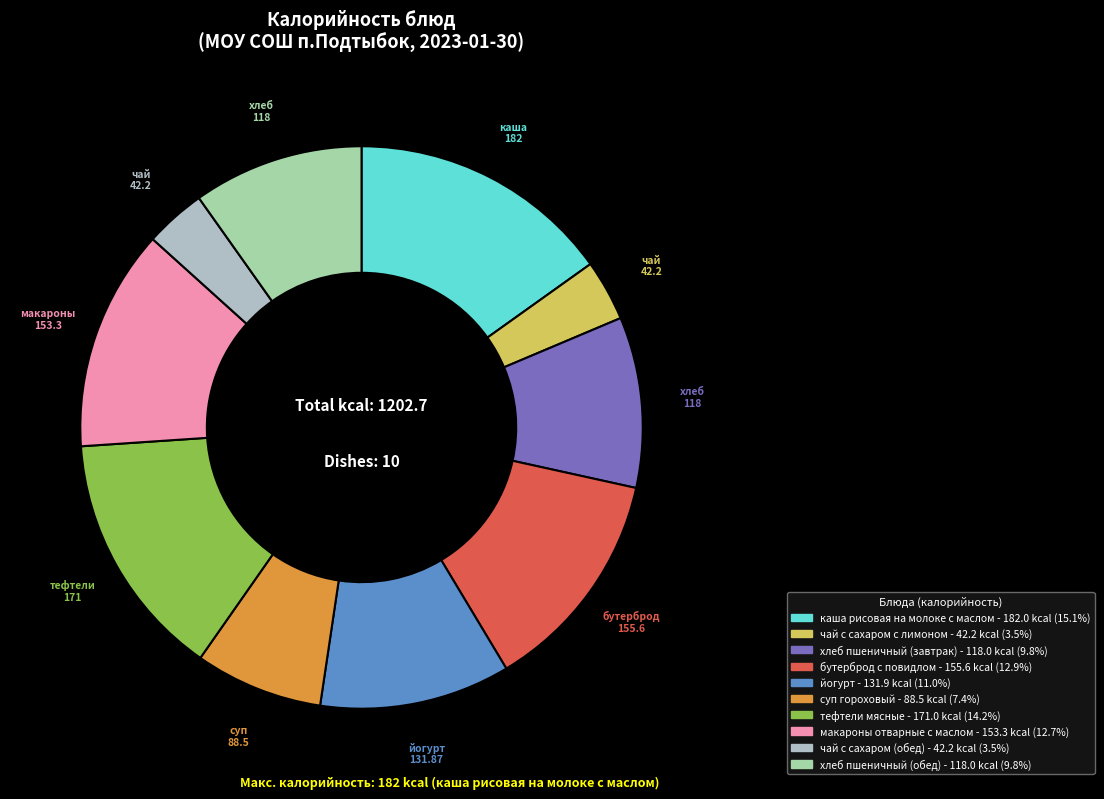

Is it true that йогурт is 11% of the pie?

True